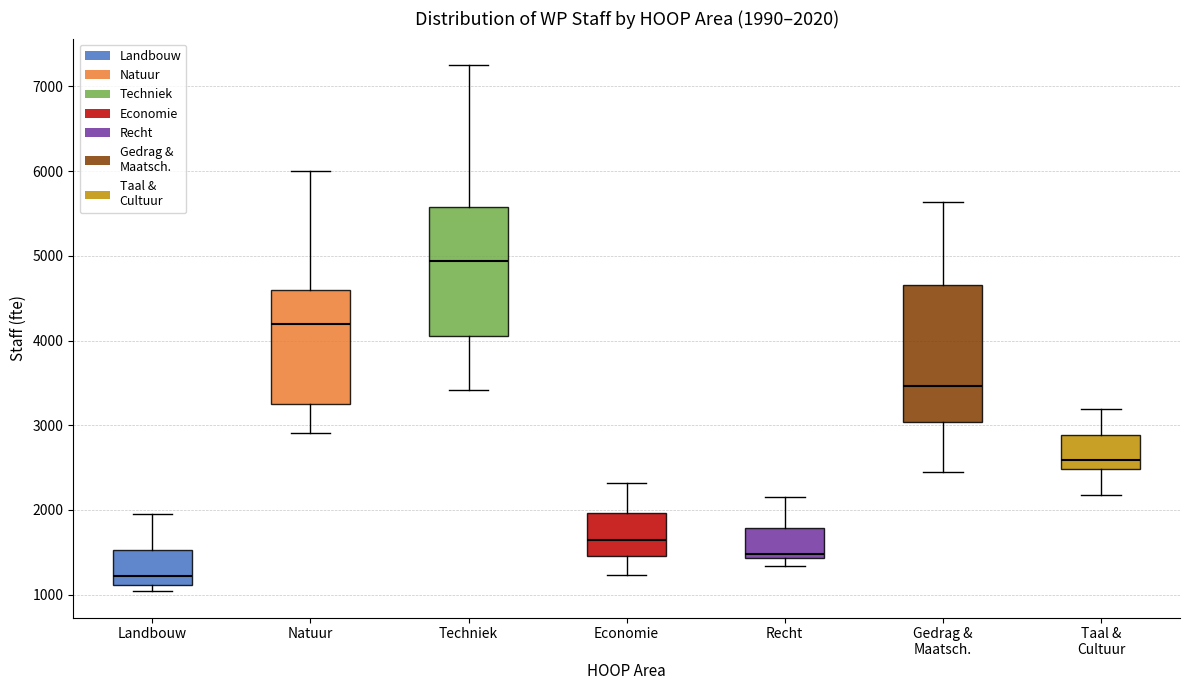

Which box's median line is the highest?

Techniek